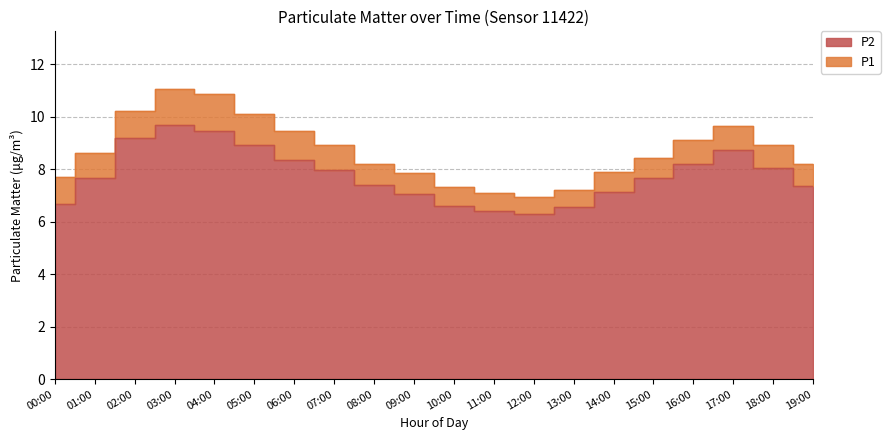

Where is the first local maximum for P2?

03:00